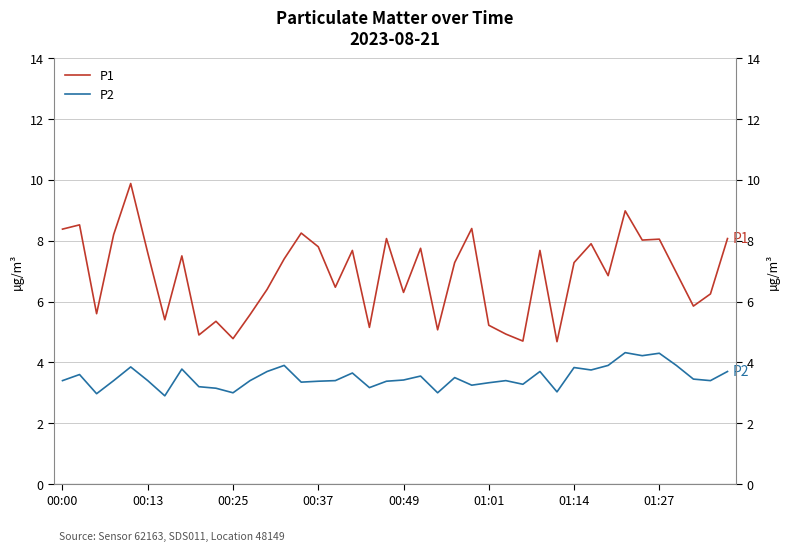

What is the sum of the P2 values at 18 and 35?

7.5